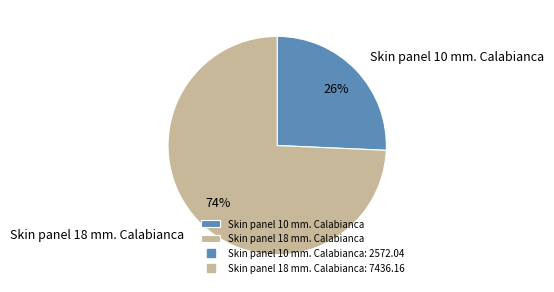

True or false: Skin panel 18 mm. Calabianca accounts for 74% of the total.

True